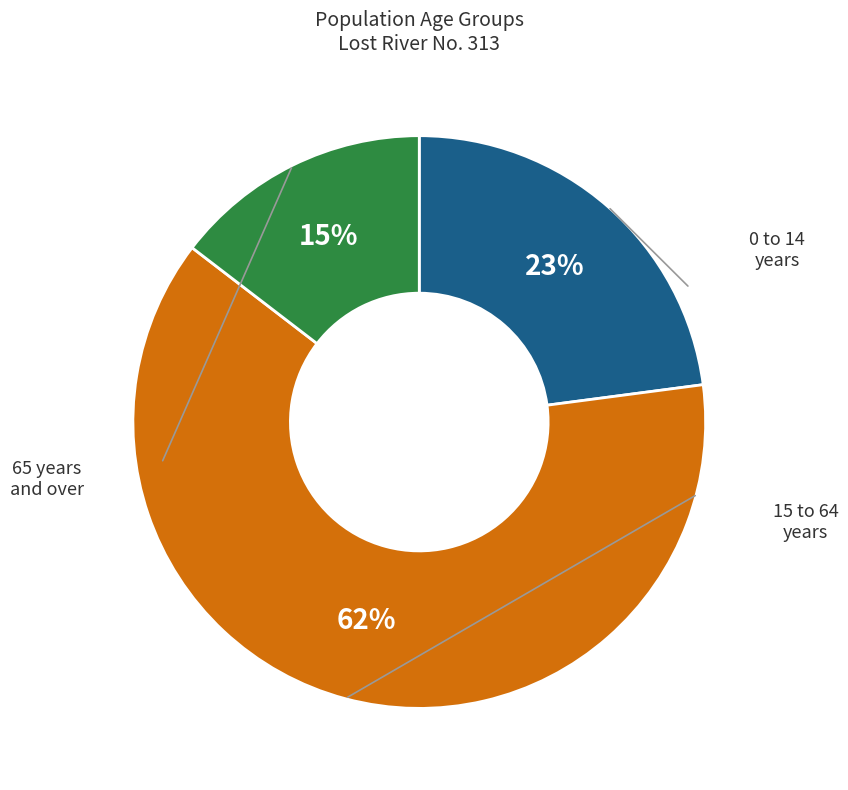

Is there any slice that represents more than half of the pie?

Yes